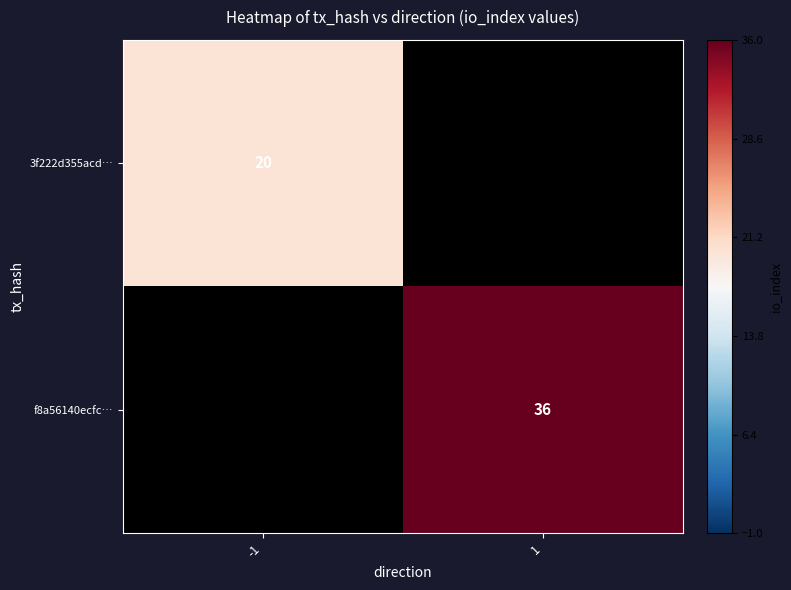

Is it true that 3f222d355acd… equals 29.0 at -1?

False